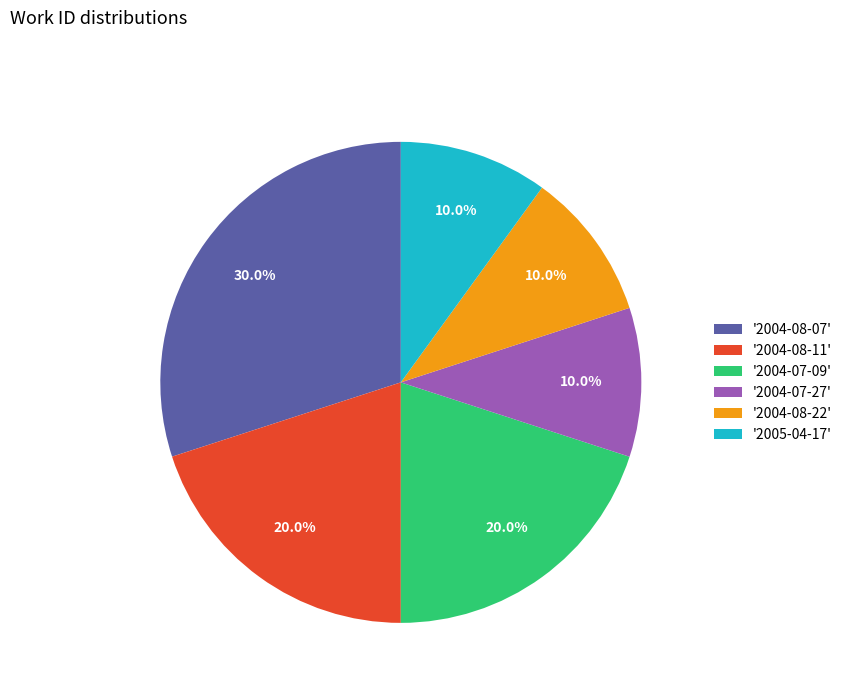

Which slice is the largest?

'2004-08-07'